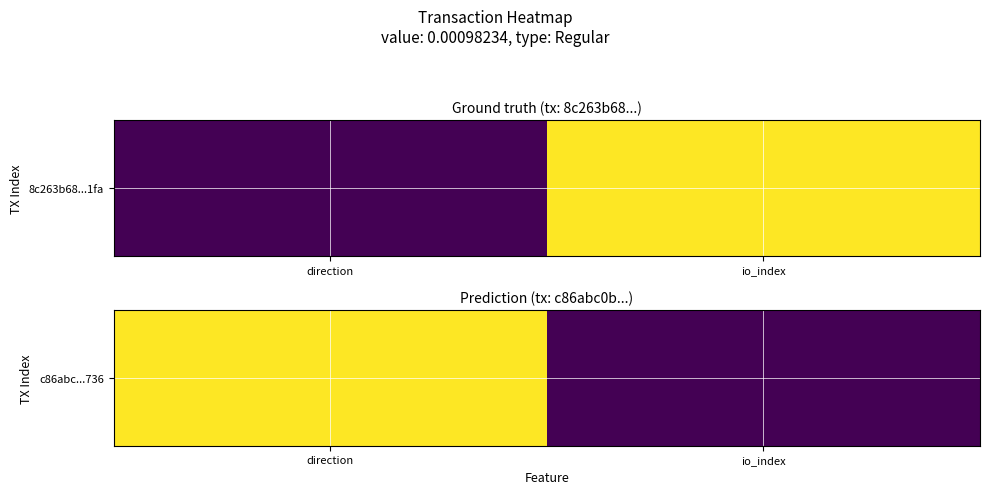

Reading right to left, transcribe all the data shown in this chart.

0	1